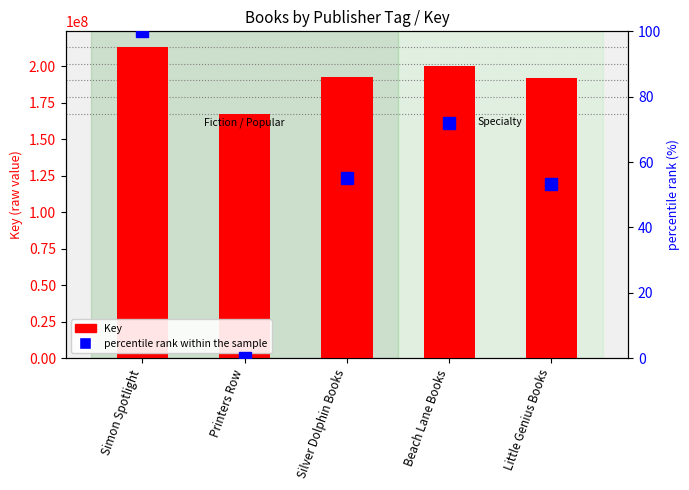

What is the label of the 2nd bar from the right?

Beach Lane Books